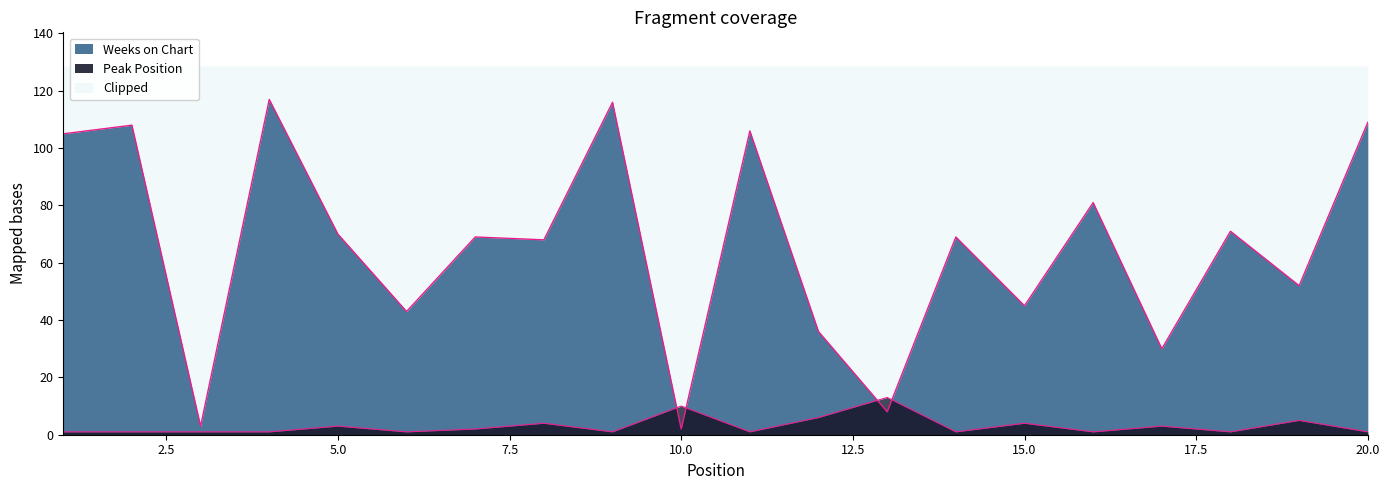

How many interior local valleys does the Weeks on Chart series have?

8